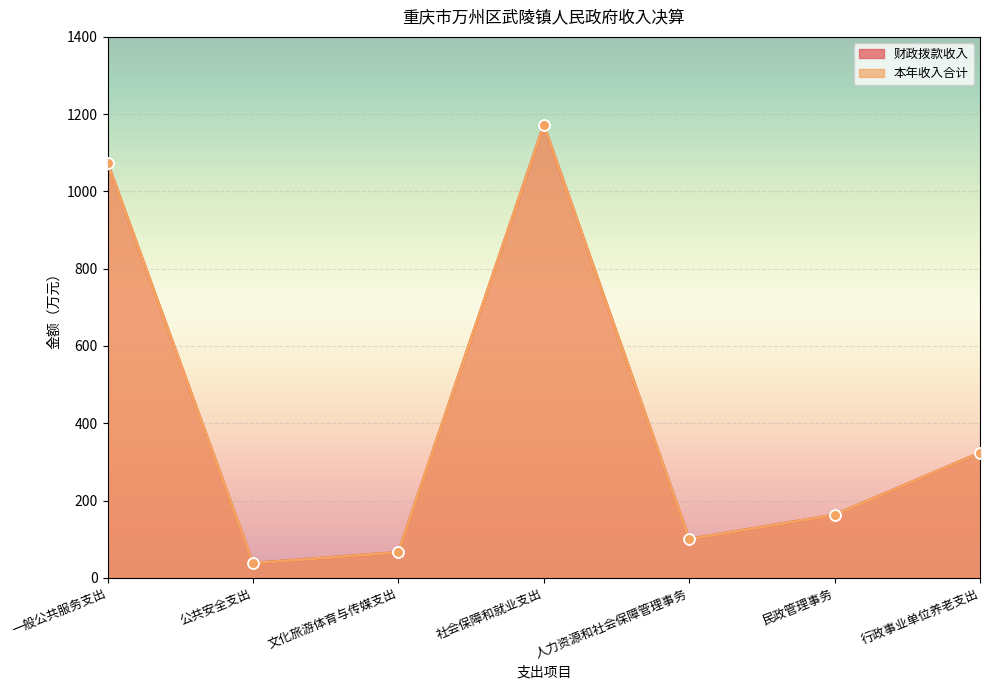

What are all the series names shown in the legend?

财政拨款收入, 本年收入合计